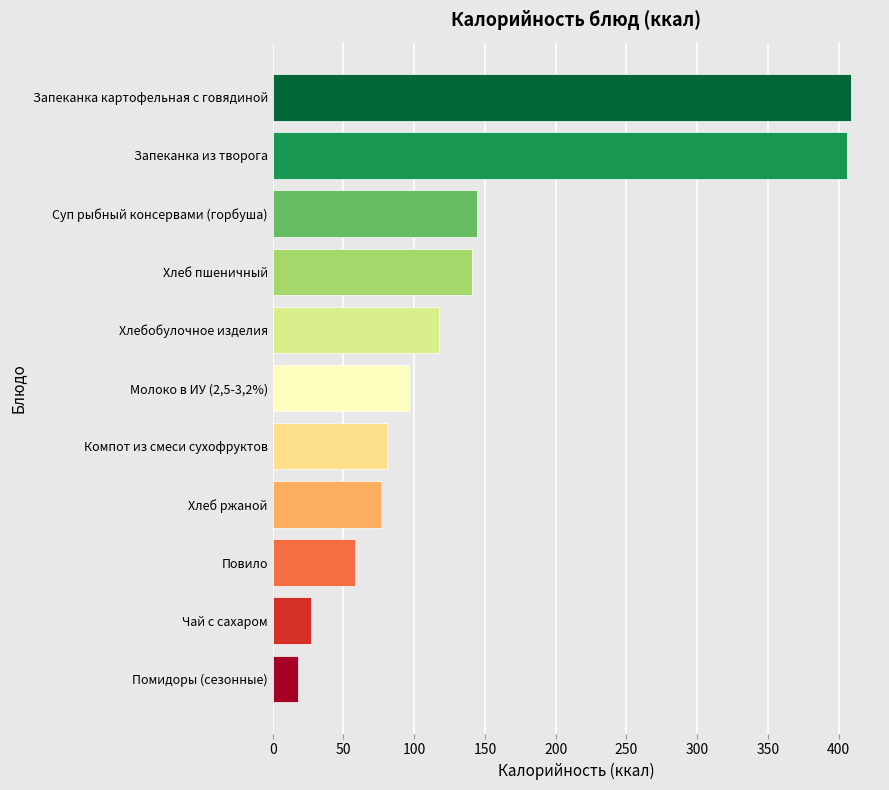

At which label is the value closest to 213?

Суп рыбный консервами (горбуша)